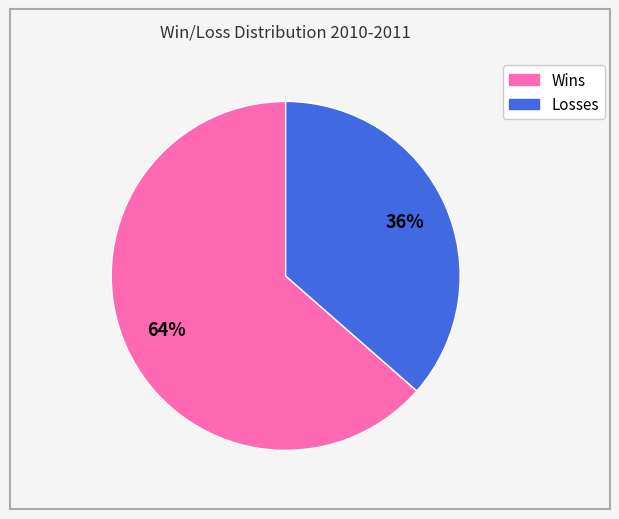

Is there a majority slice in this chart?

Yes